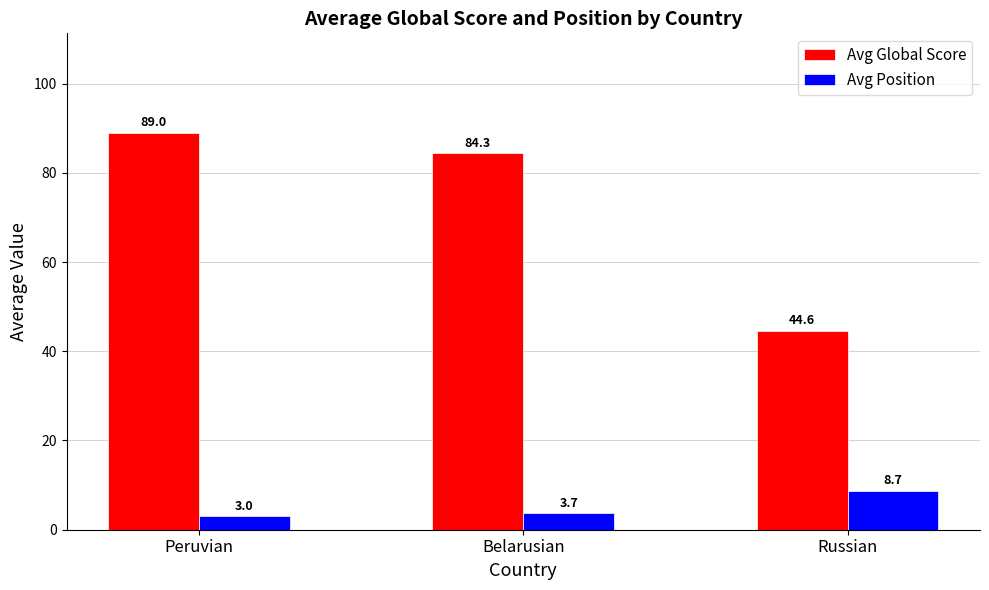

How many bars are there in each group?

2